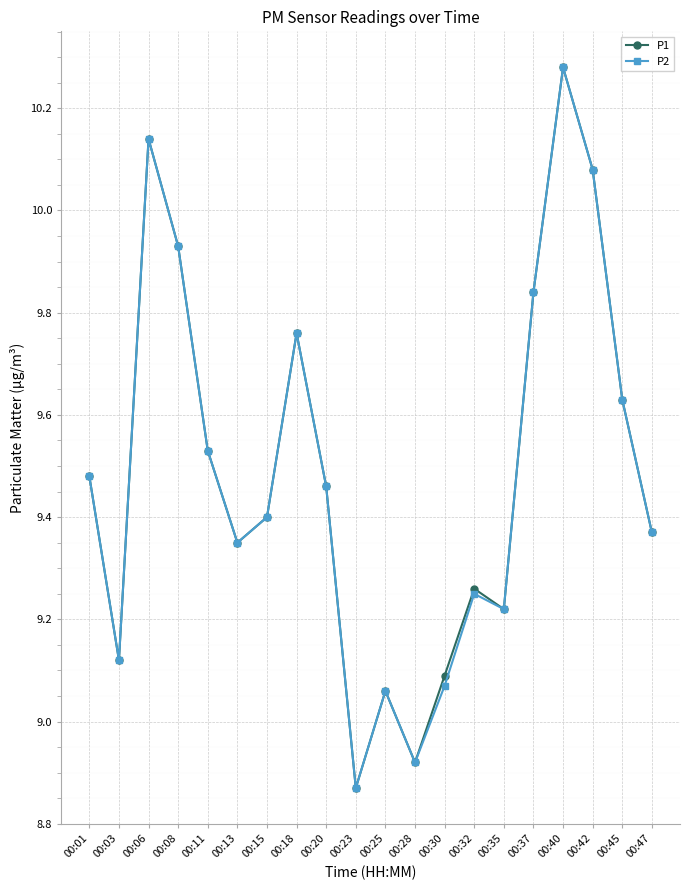

Is it true that P2 equals 3.3 at 00:15?

False